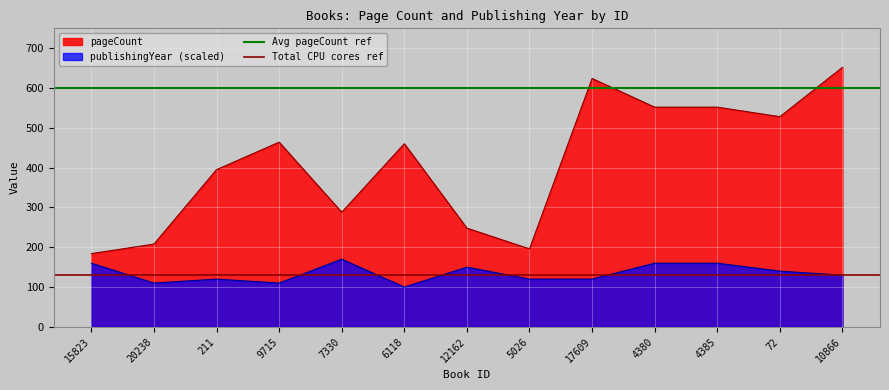

What is the minimum value for Total CPU cores ref?

130